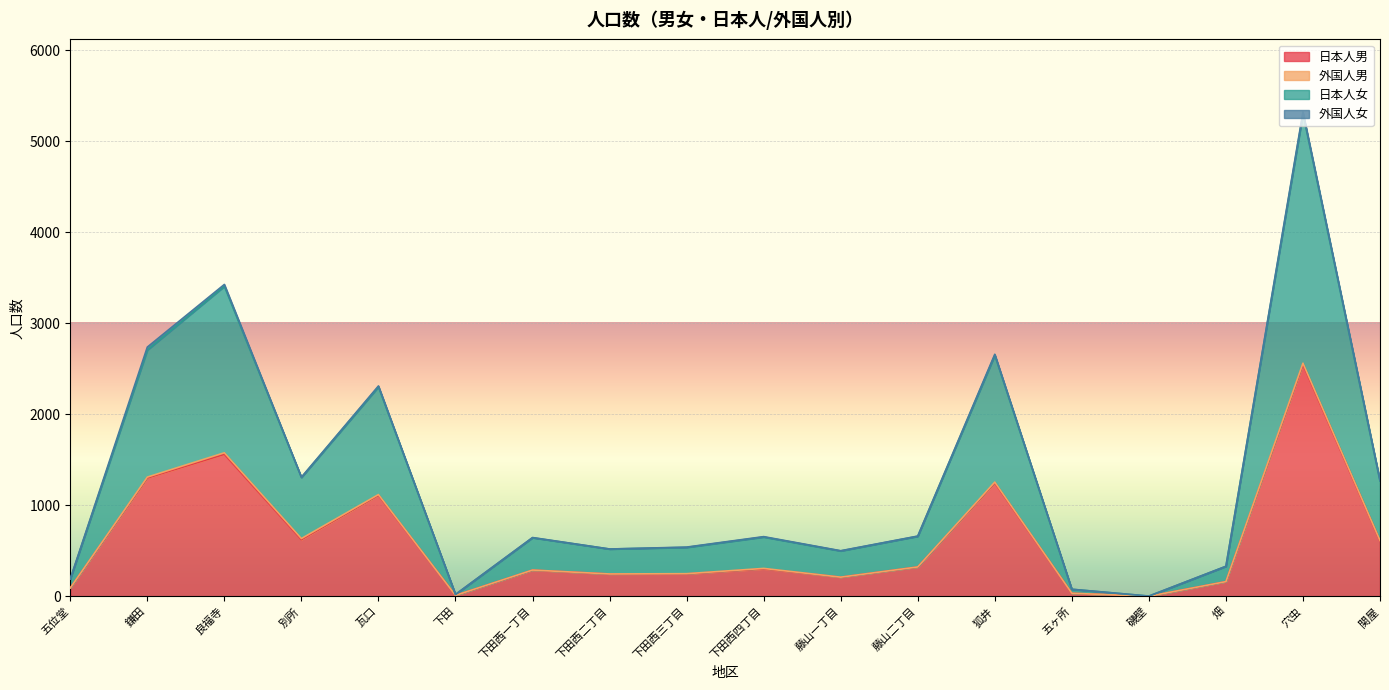

Where is the first local minimum for 日本人女?

別所